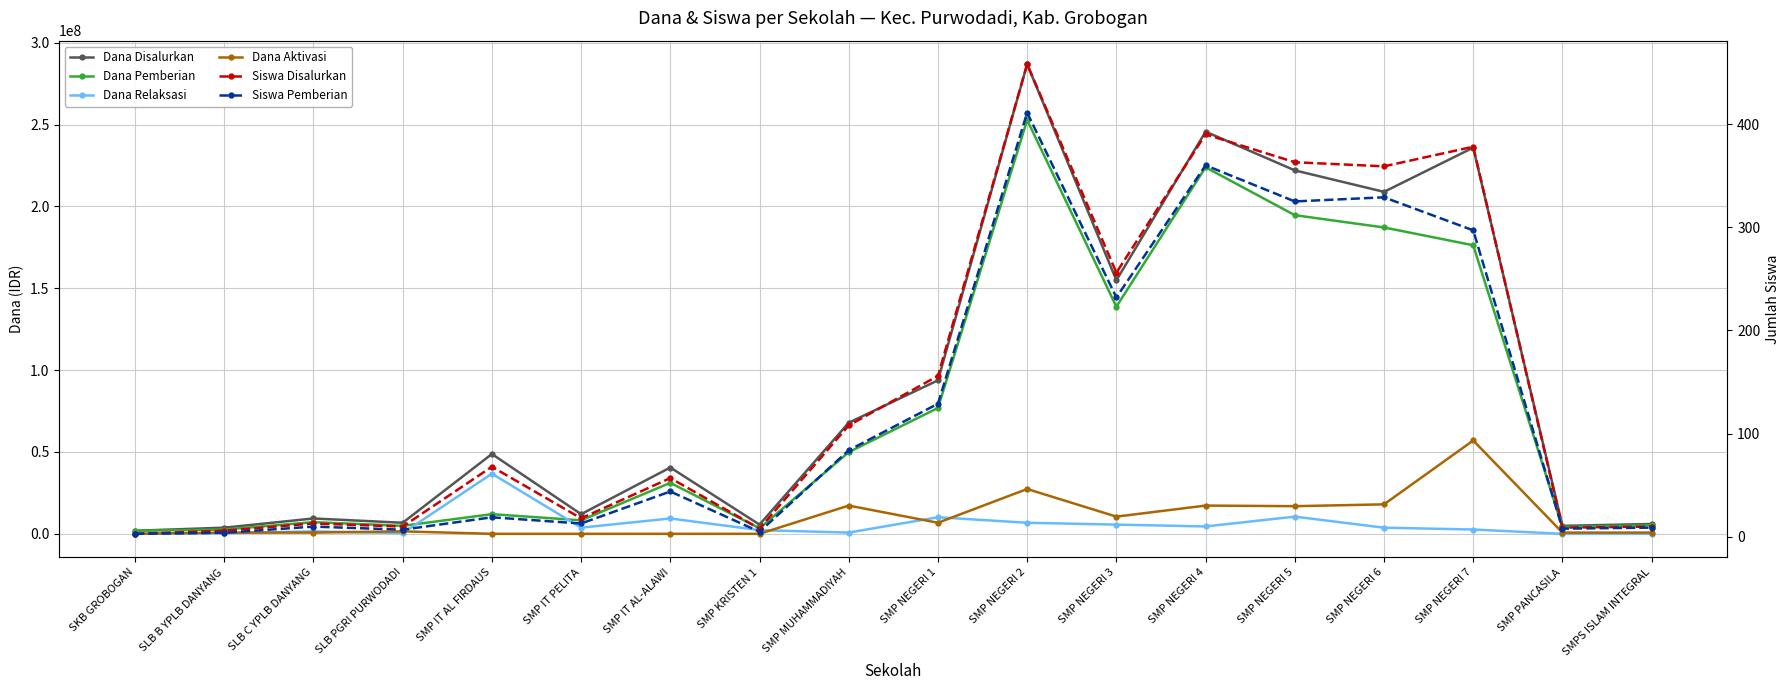

What is the label of the 3rd point from the left?

SLB C YPLB DANYANG